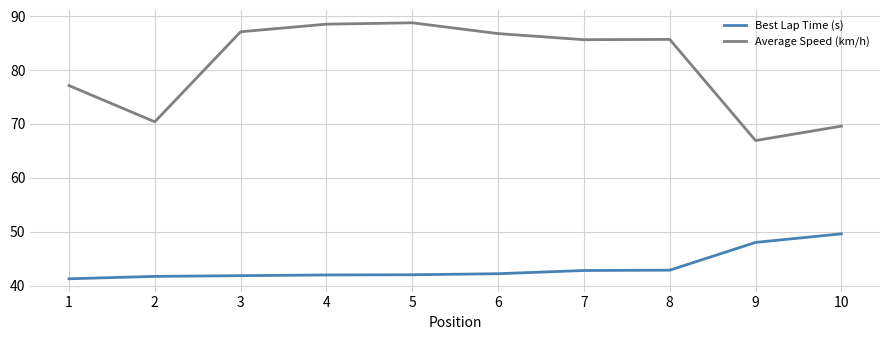

What value does the Best Lap Time (s) series have at 2?

41.7